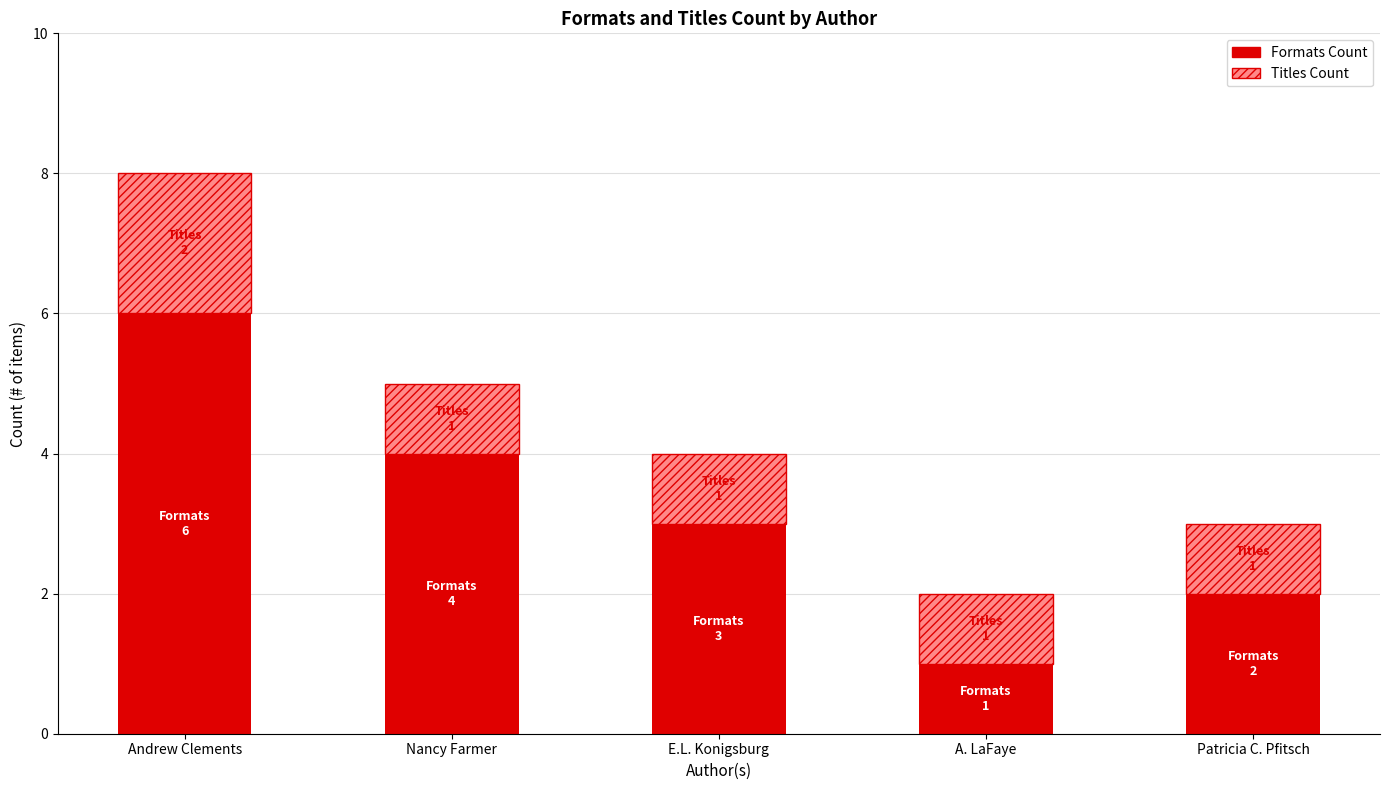

At which category is the sum across all series the highest?

Andrew Clements